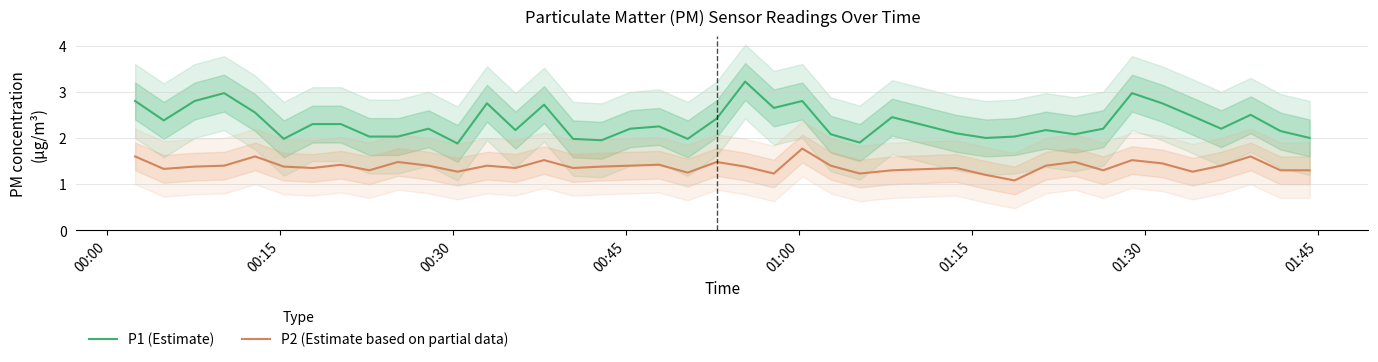

In P1 (Estimate), how many points are higher than both neighbors (excluding endpoints)?

11